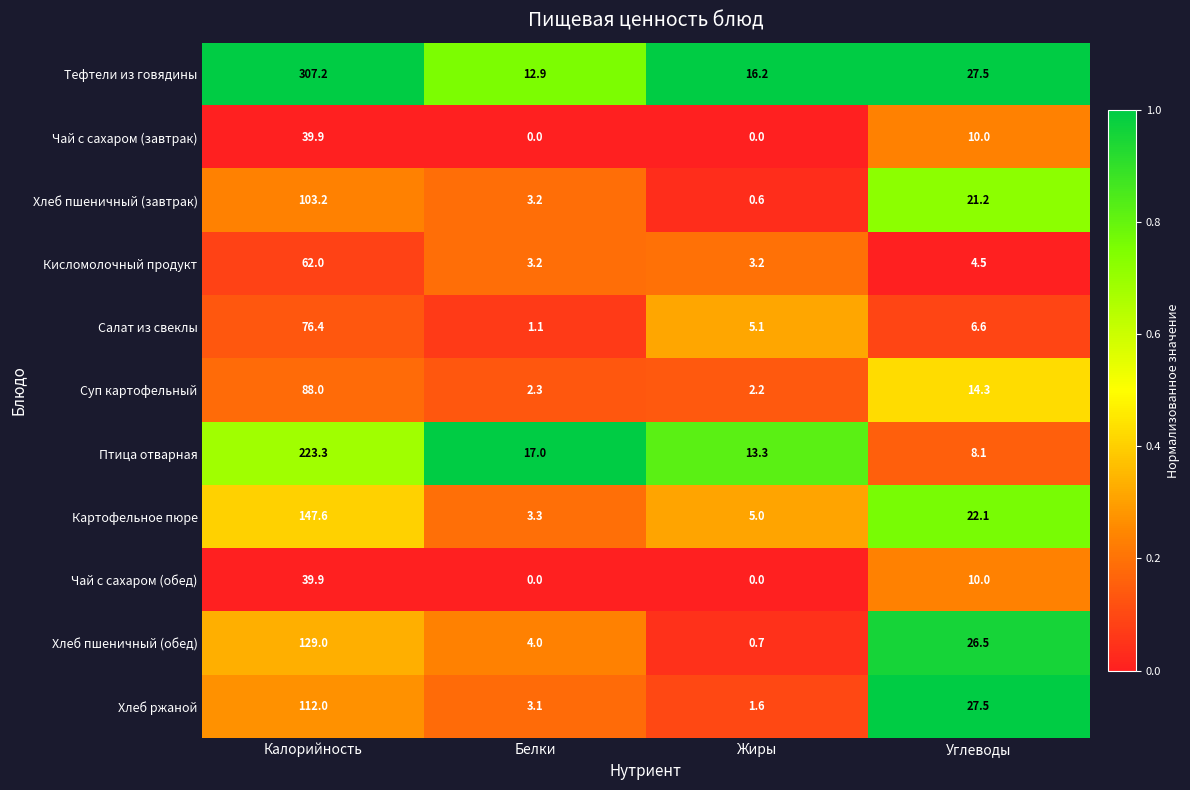

Which category has the highest value across all series?

Калорийность